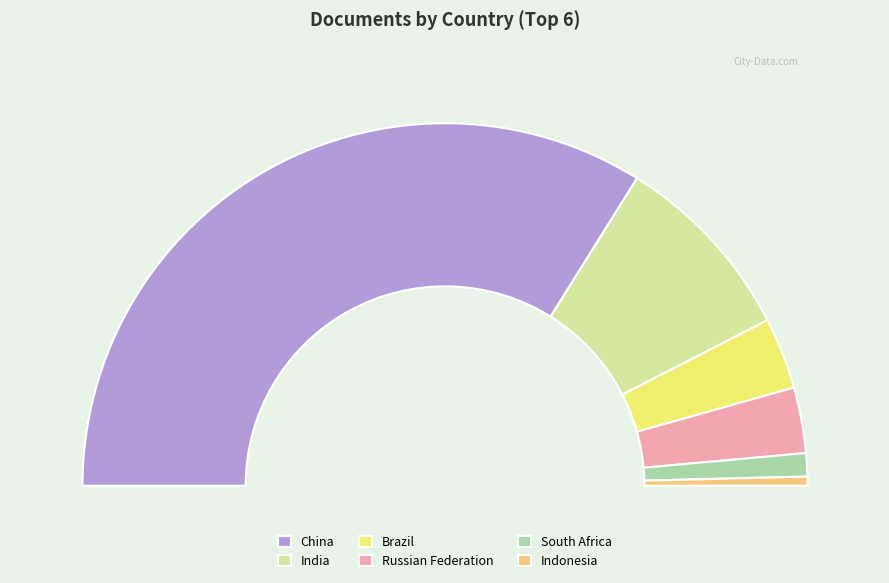

What is the smallest slice in the pie chart?

Indonesia